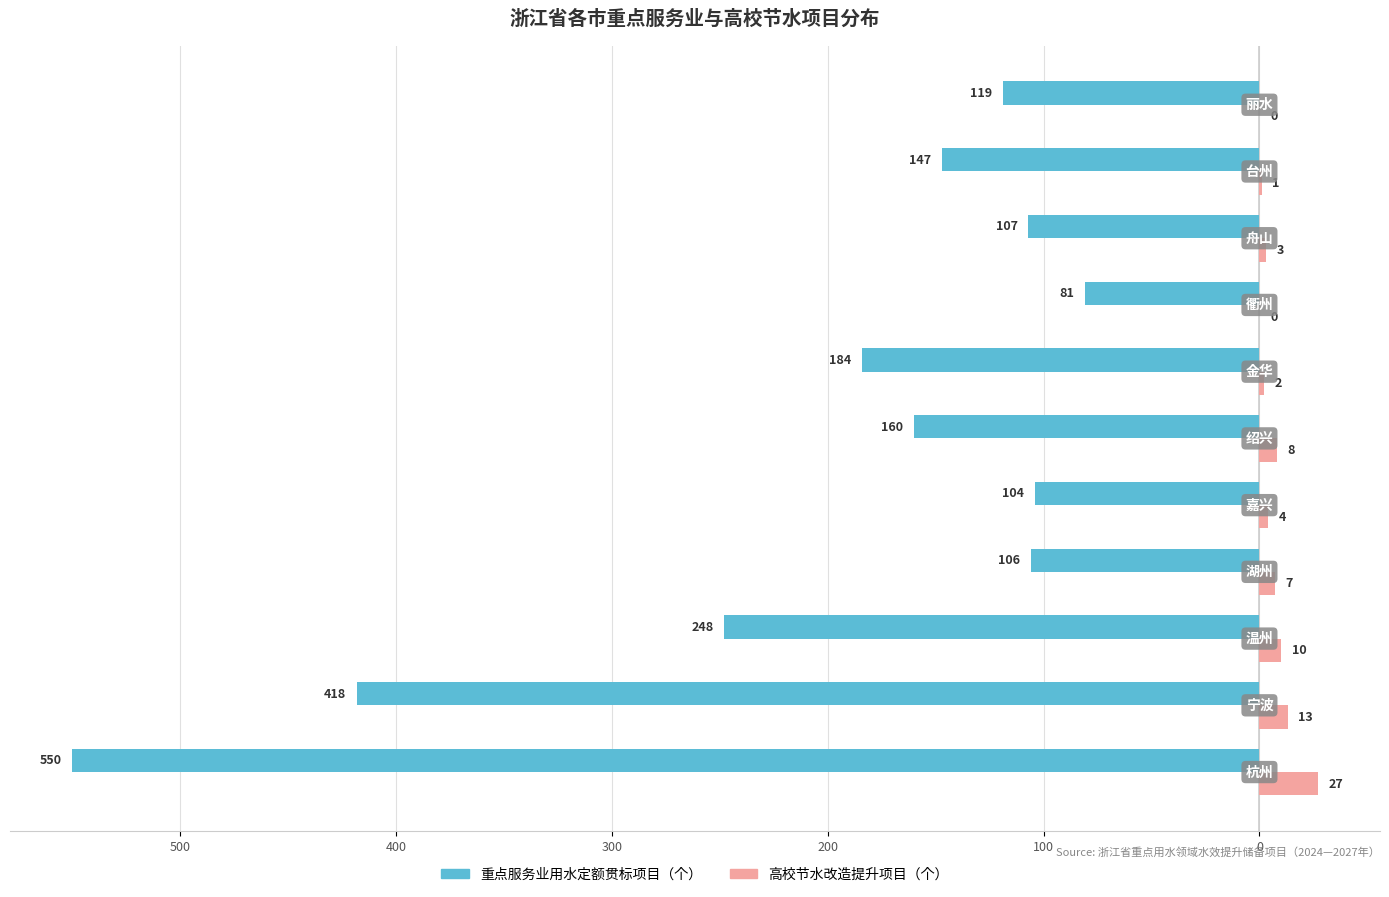

What are all the series names shown in the legend?

重点服务业用水定额贯标项目（个）, 高校节水改造提升项目（个）